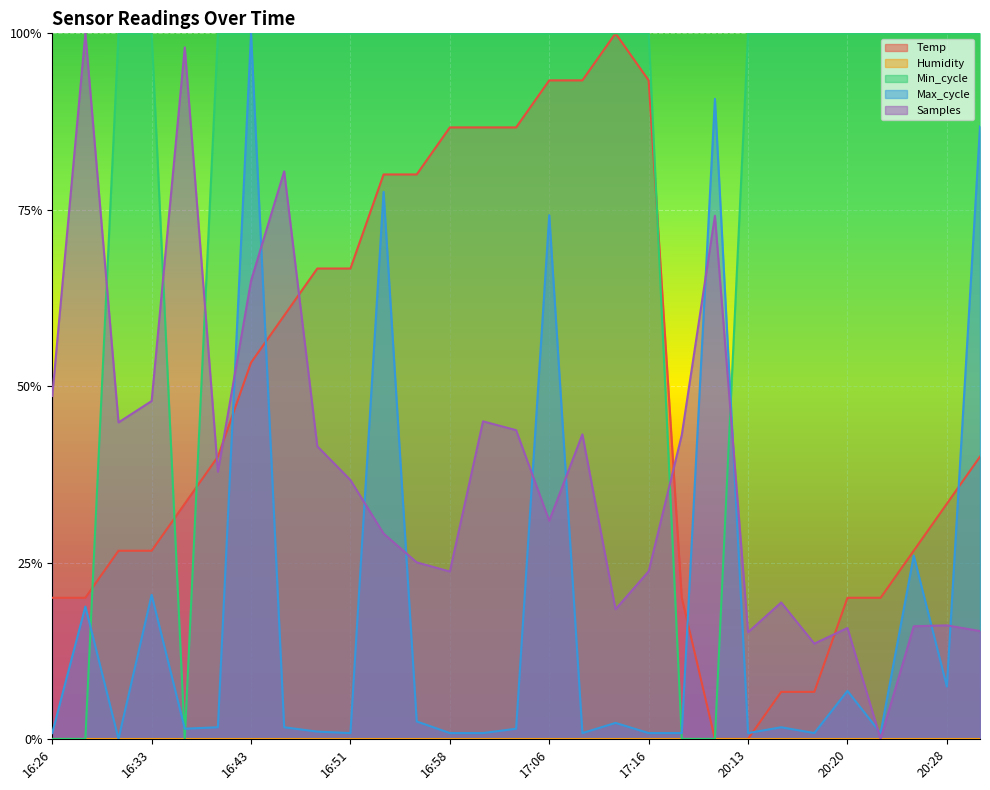

Reading left to right, extract all data points from this chart.

Temp: 0.2	0.2	0.3	0.3	0.3	0.4	0.5	0.6	0.7	0.7	0.8	0.8	0.9	0.9	0.9	0.9	0.9	1.0	0.9	0.2	0.0	0.0	0.1	0.1	0.2	0.2	0.3	0.3	0.4
Min_cycle: 0.0	0.0	1.0	1.0	0.0	1.0	1.0	1.0	1.0	1.0	1.0	1.0	1.0	1.0	1.0	1.0	1.0	1.0	1.0	0.0	0.0	1.0	1.0	1.0	1.0	1.0	1.0	1.0	1.0
Max_cycle: 0.0	0.2	0.0	0.2	0.0	0.0	1.0	0.0	0.0	0.0	0.8	0.0	0.0	0.0	0.0	0.7	0.0	0.0	0.0	0.0	0.9	0.0	0.0	0.0	0.1	0.0	0.3	0.1	0.9
Samples: 0.5	1.0	0.4	0.5	1.0	0.4	0.6	0.8	0.4	0.4	0.3	0.3	0.2	0.5	0.4	0.3	0.4	0.2	0.2	0.4	0.7	0.2	0.2	0.1	0.2	0.0	0.2	0.2	0.2